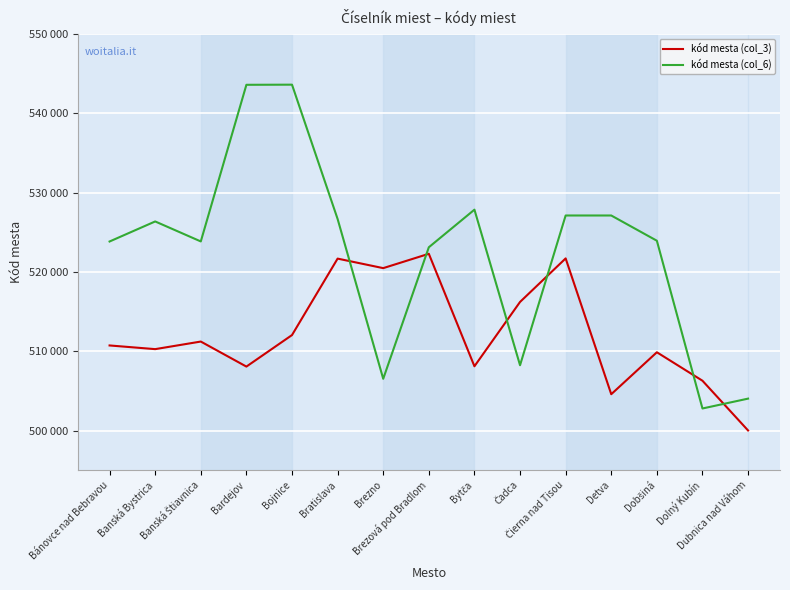

What are all the series names shown in the legend?

kód mesta (col_3), kód mesta (col_6)